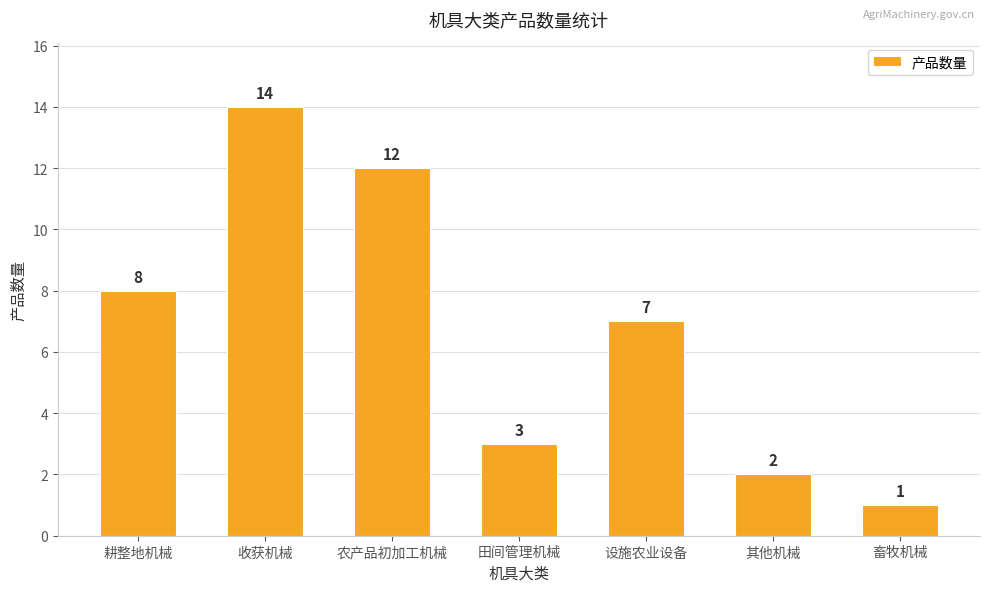

At which label does the data first exceed 7?

耕整地机械